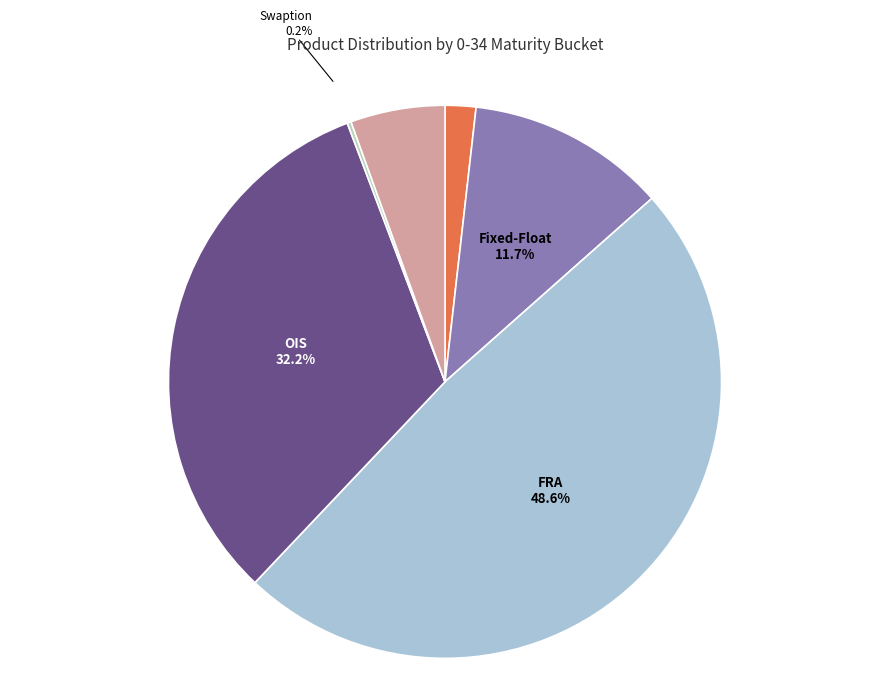

Which has a higher value, Fixed-Float or FRA?

FRA